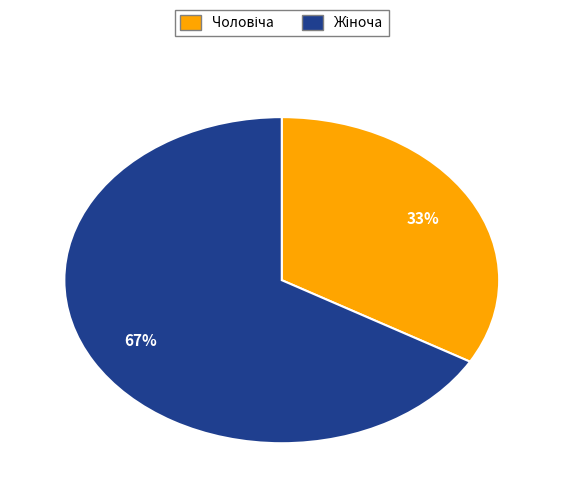

Is there a majority slice in this chart?

Yes